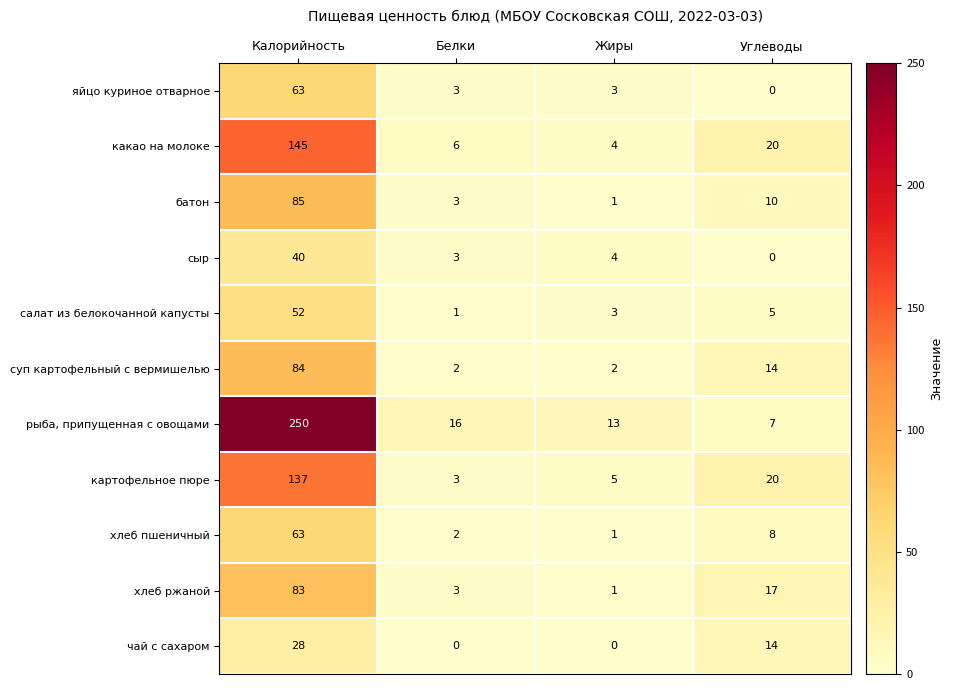

Is the value of суп картофельный с вермишелью at Калорийность greater than the value of хлеб пшеничный at Белки?

Yes